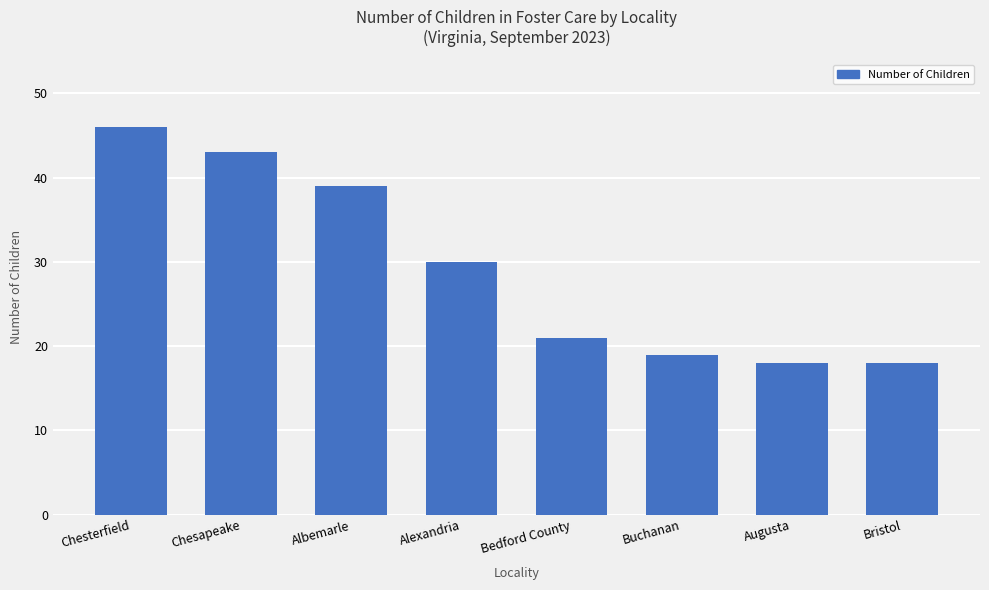

Reading right to left, extract all data points from this chart.

18	18	19	21	30	39	43	46